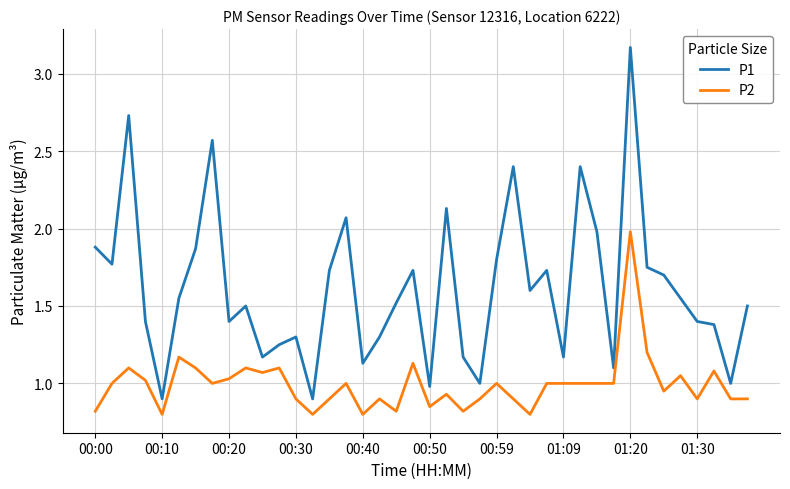

Which series has the largest range (max minus min)?

P1